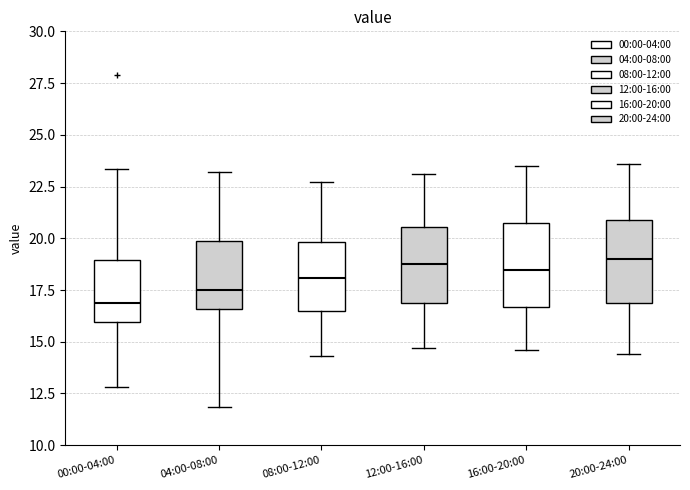

Where does the upper whisker of the box for 12:00-16:00 end on the y-axis? The values are not printed on the chart, so give them approximately, as read against the axis.

23.0